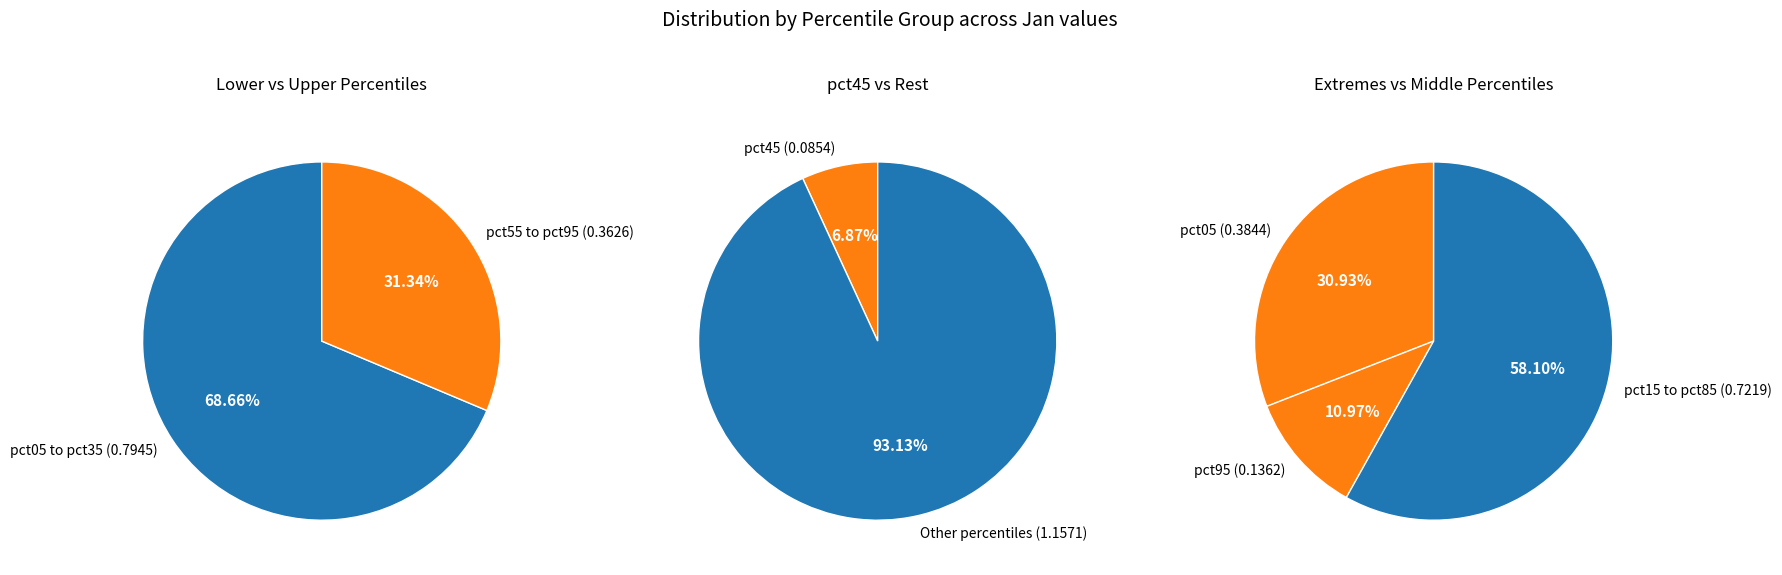

Is pct05 the majority of the pie?

No